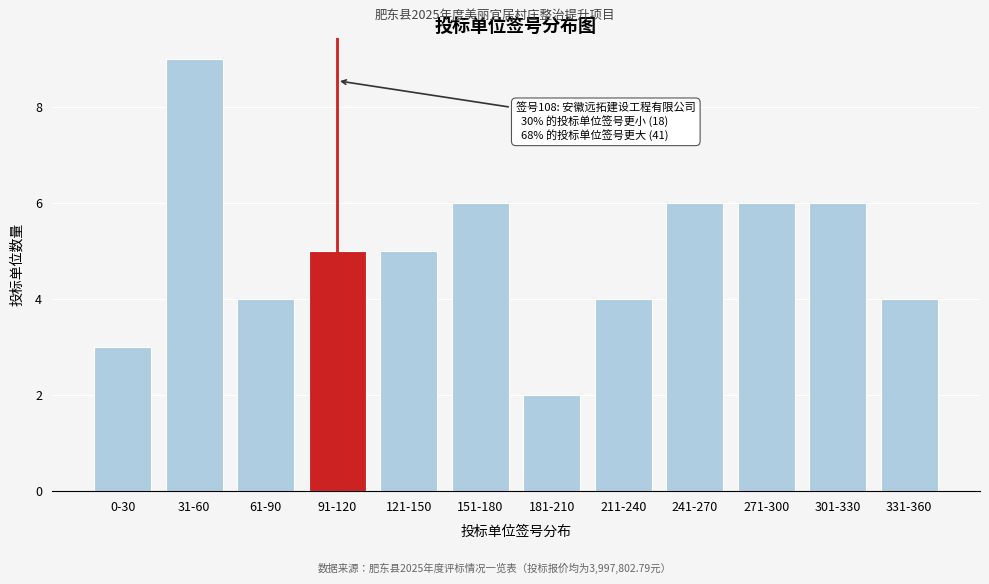

Reading left to right, extract all data points from this chart.

3	9	4	5	5	6	2	4	6	6	6	4